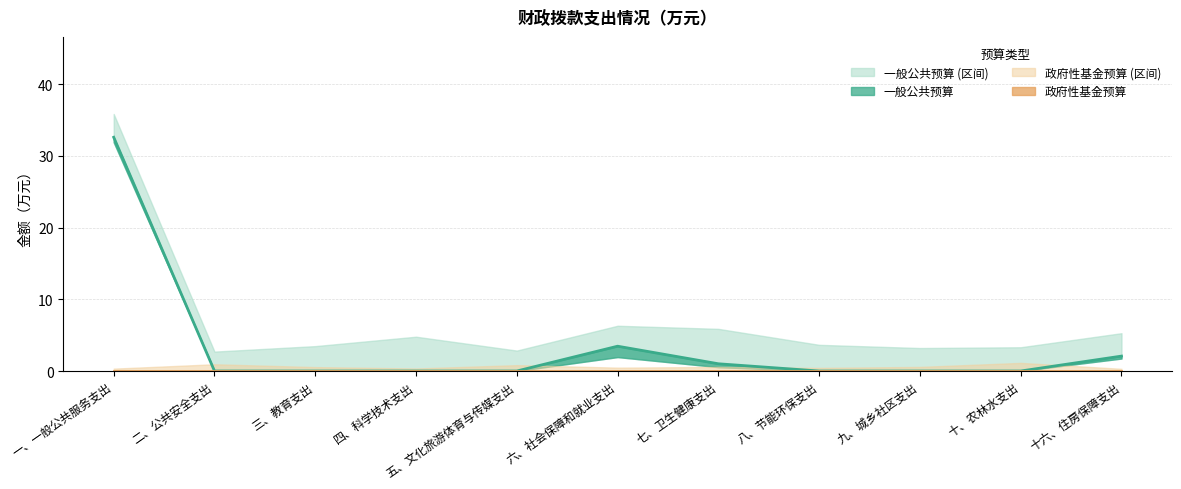

Rank the categories by value from highest to lowest.

一、一般公共服务支出, 六、社会保障和就业支出, 十六、住房保障支出, 七、卫生健康支出, 二、公共安全支出, 三、教育支出, 四、科学技术支出, 五、文化旅游体育与传媒支出, 八、节能环保支出, 九、城乡社区支出, 十、农林水支出